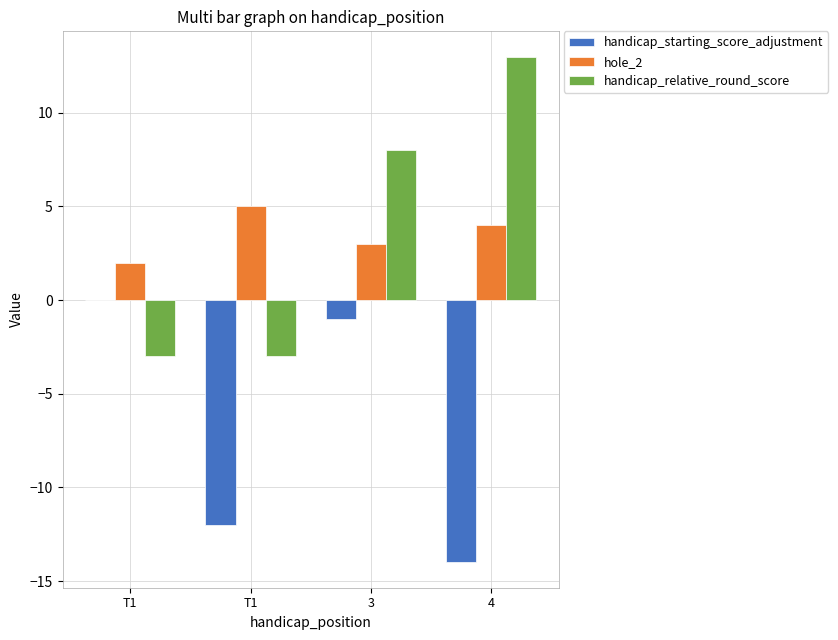

The value of handicap_relative_round_score at T1 is -3. True or false?

True